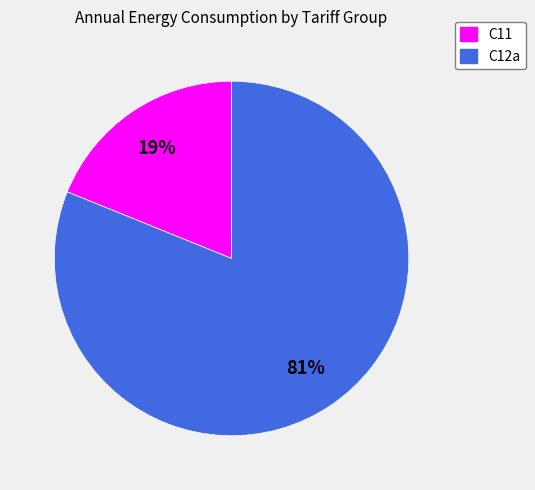

To the nearest percent, what is the average slice percentage?

50%